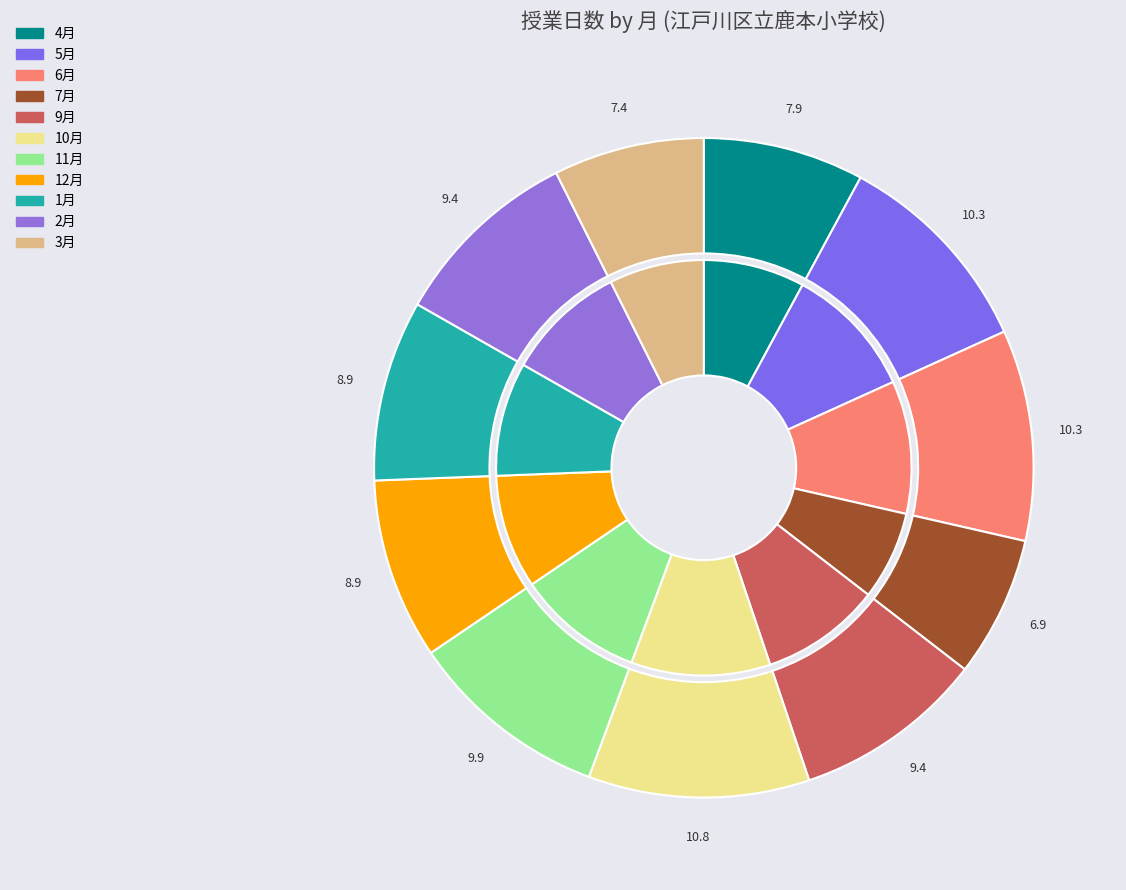

To the nearest percent, what percentage of the pie is 3月?

7%